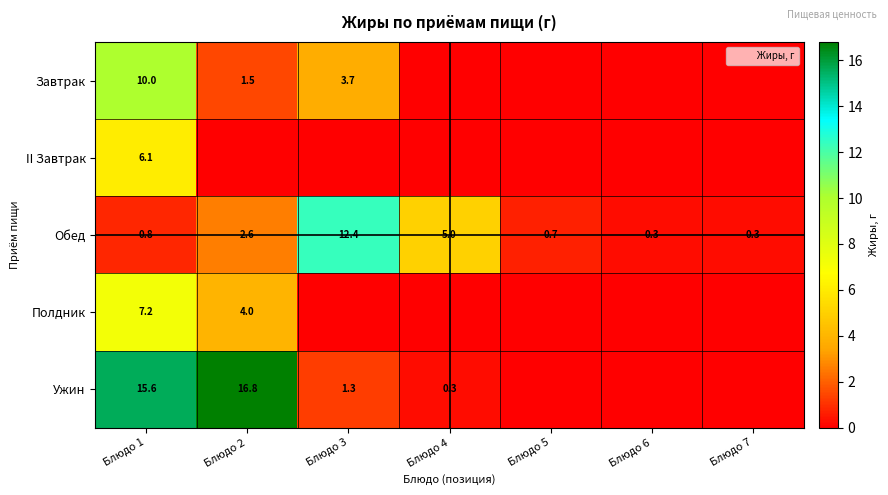

What is the maximum value for Полдник?

7.2